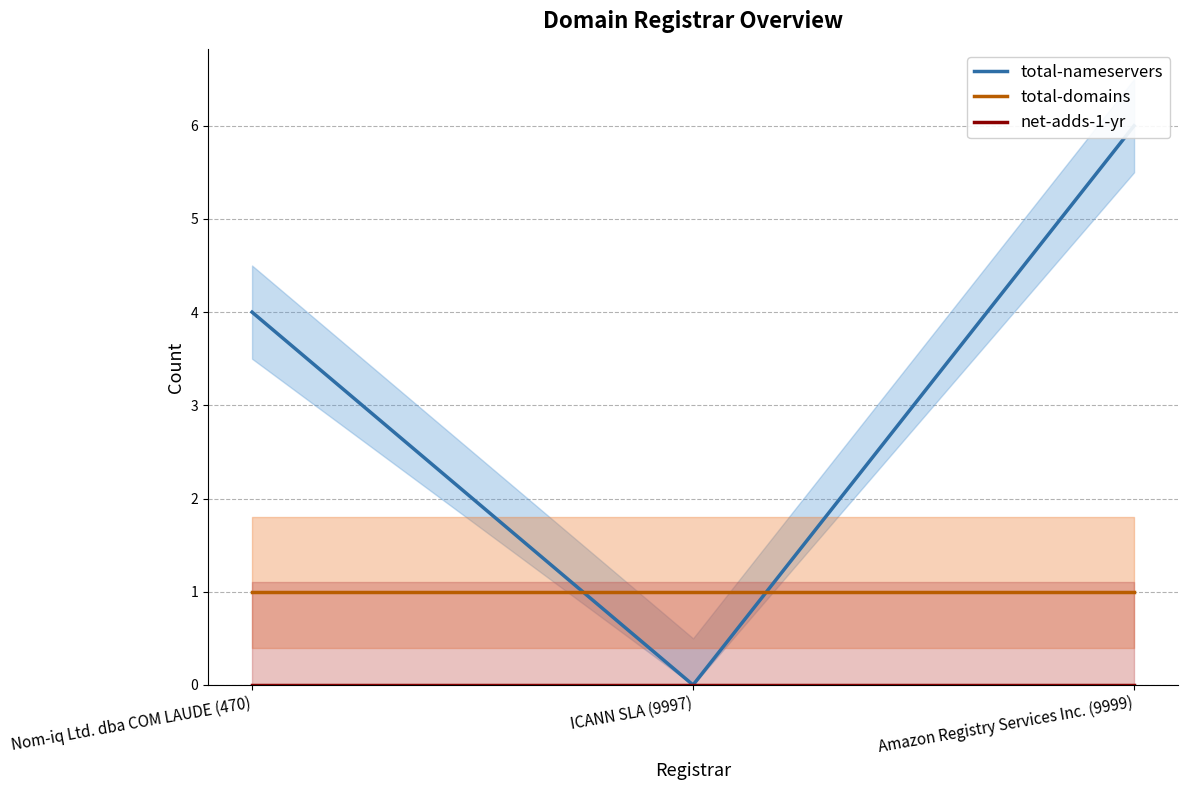

Which series has the largest range (max minus min)?

total-nameservers